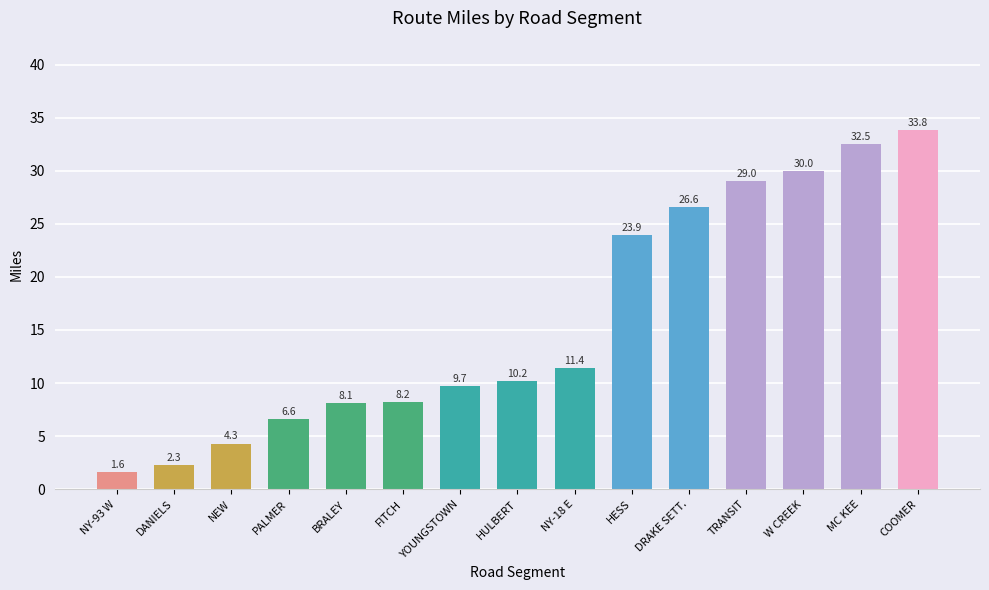

How many data points are above 10?

8